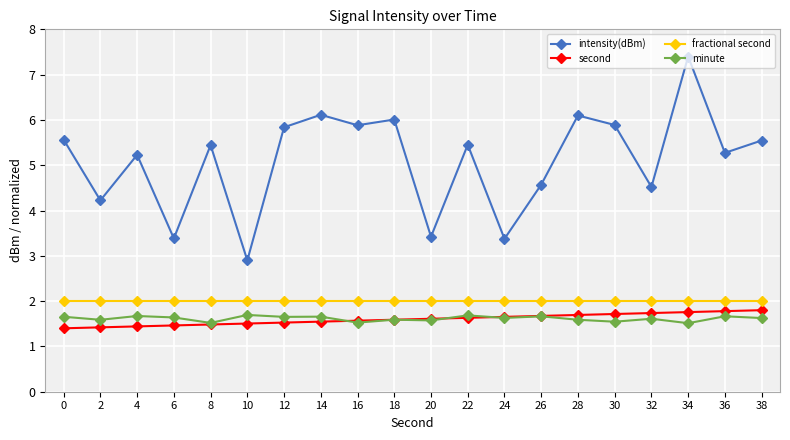

What is the average value of the intensity(dBm) series?

5.1